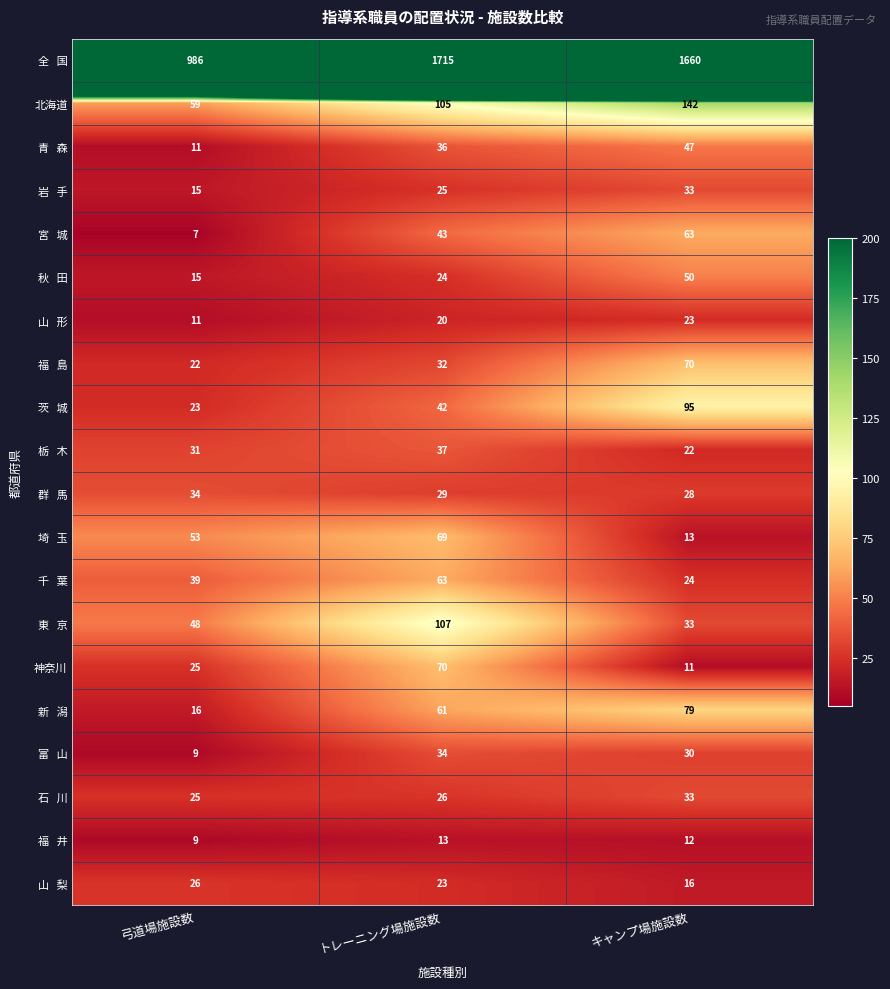

True or false: 神奈川 has a value of 25 at 弓道場施設数.

True